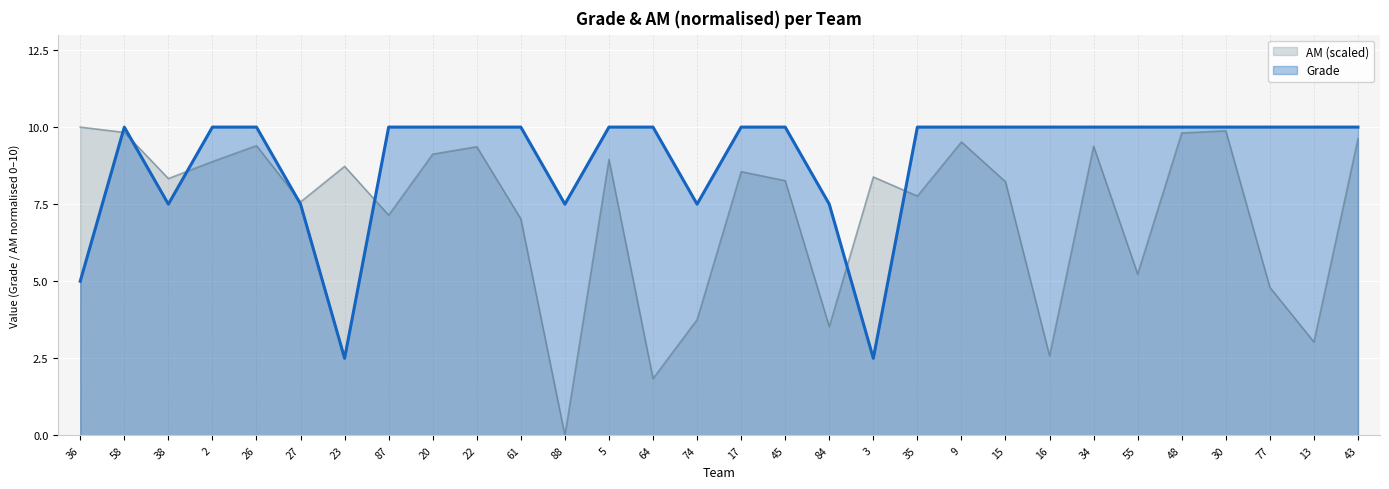

What is the label of the 11th point from the left?

61